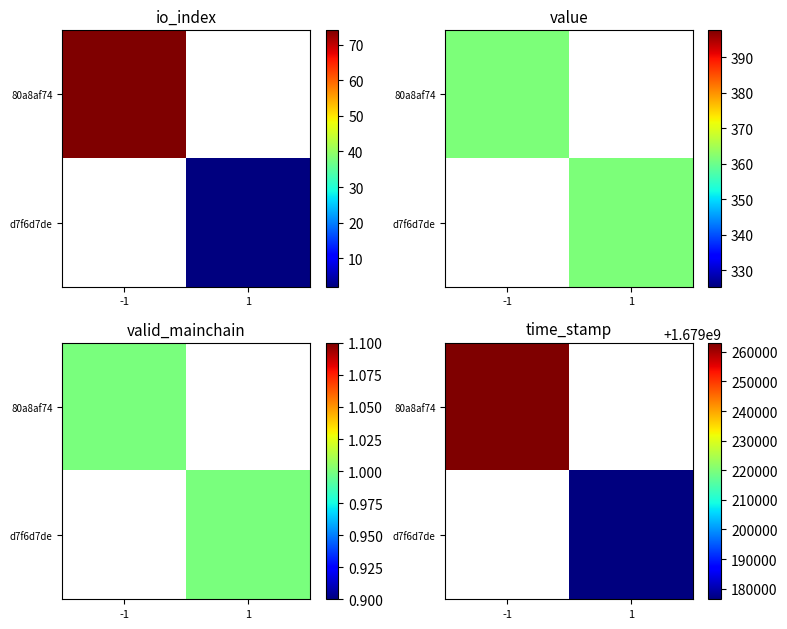

Rank the categories by d7f6d7de value from highest to lowest.

-1, 1